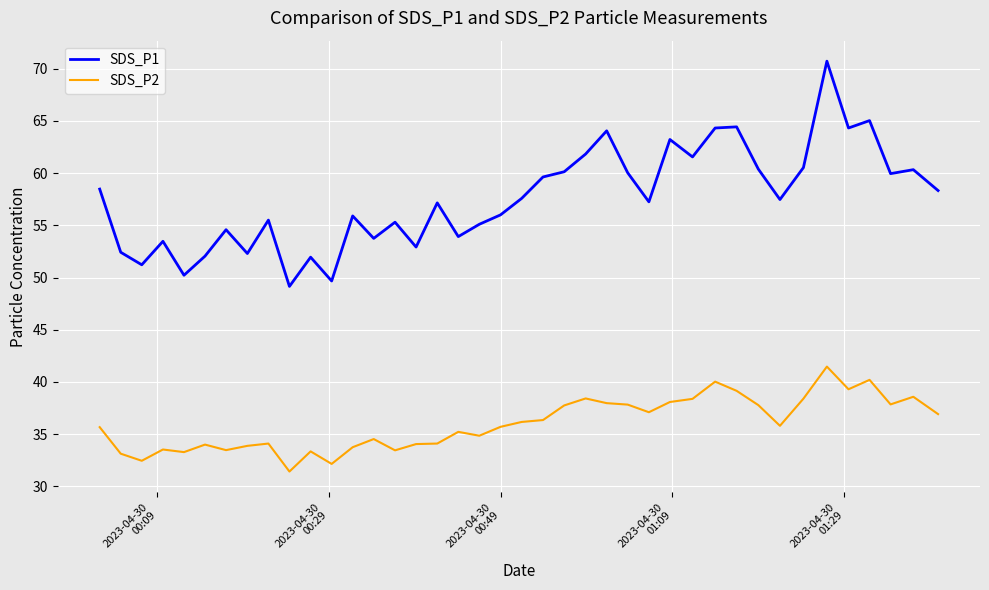

Rank the series by their maximum value, from lowest to highest.

SDS_P2, SDS_P1